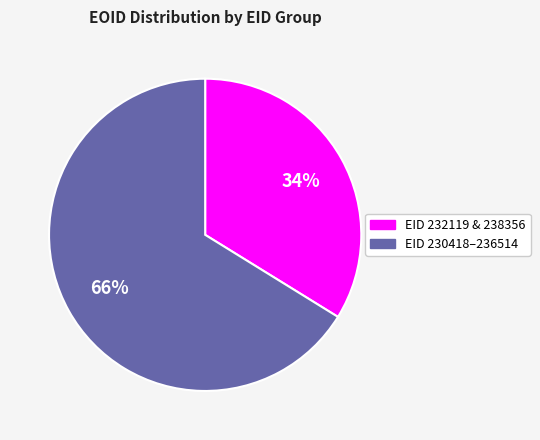

To the nearest percent, what percentage of the pie is EID 232119 & 238356?

34%